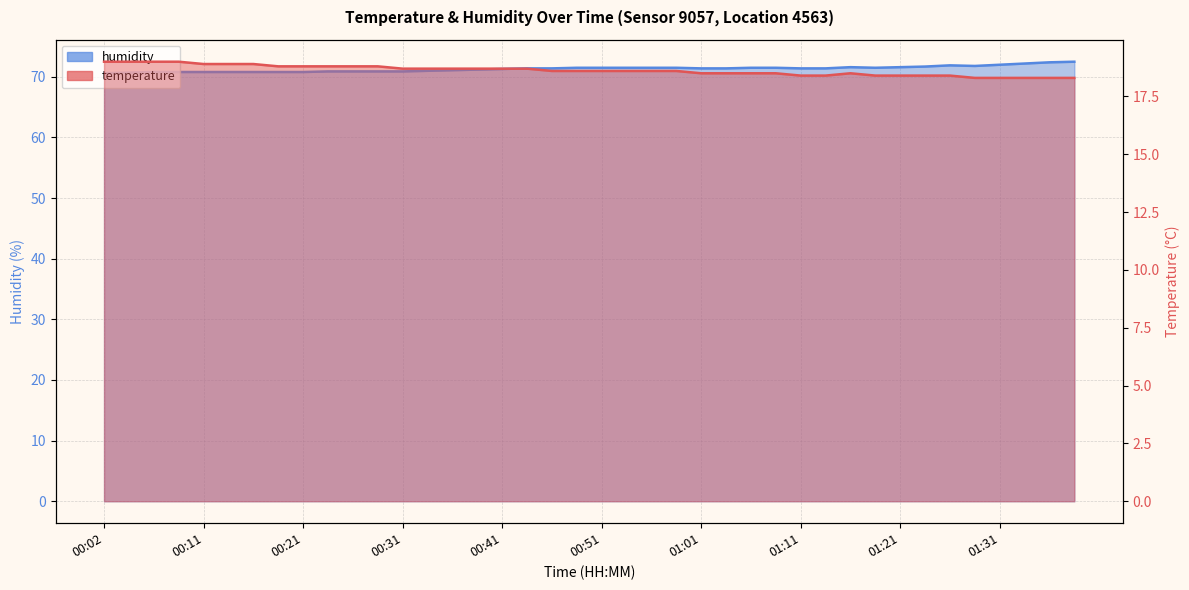

What is the value of the humidity point at the 9th from the left?

70.8